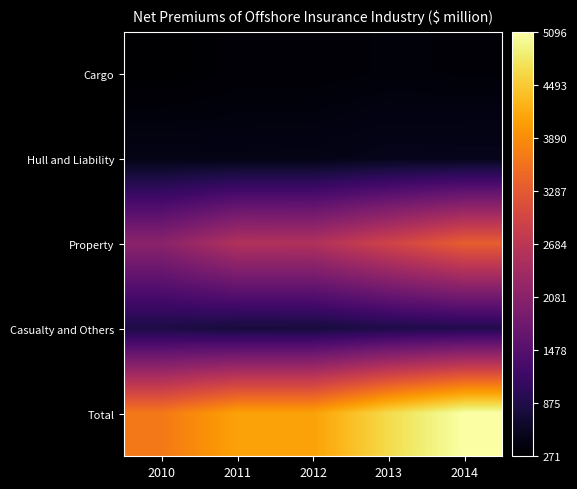

Reading left to right, extract all data points from this chart.

Cargo: 2010=271.5	2011=322.6	2012=324.1	2013=354.0	2014=341.6
Hull and Liability: 2010=458.5	2011=452.1	2012=455.9	2013=504.5	2014=502.3
Property: 2010=2100.4	2011=2560.8	2012=2551.4	2013=2944.8	2014=3352.4
Casualty and Others: 2010=840.5	2011=764.4	2012=767.2	2013=860.5	2014=899.8
Total: 2010=3670.8	2011=4099.8	2012=4098.7	2013=4663.8	2014=5096.0